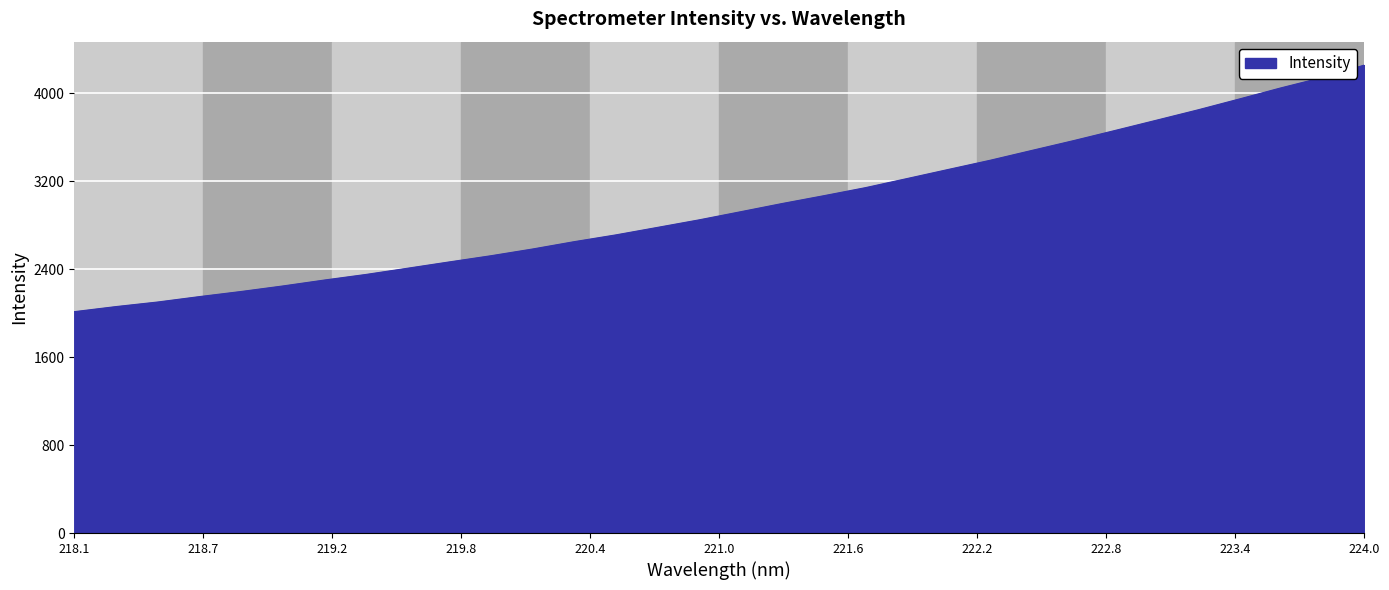

What is the greatest value displayed?

4256.1